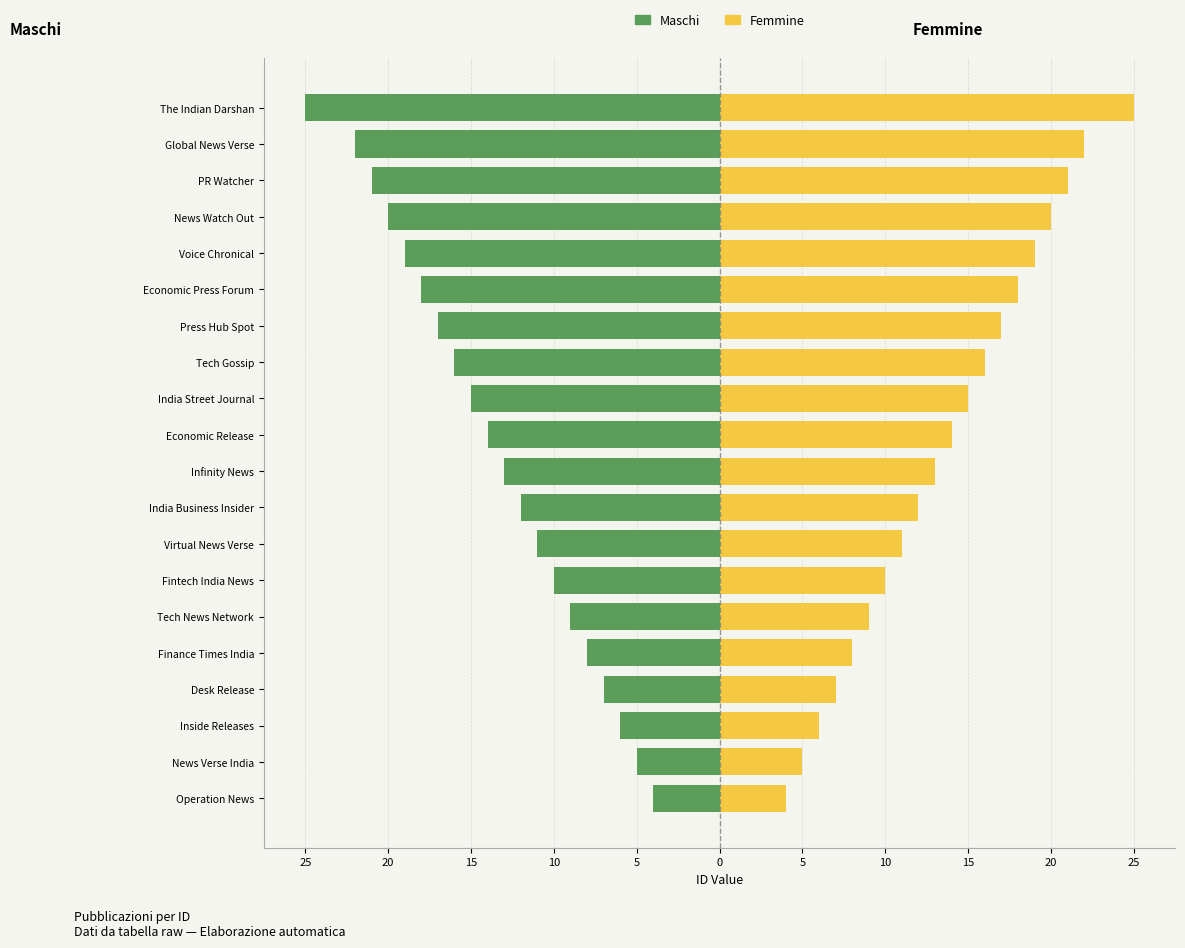

How many bars are there in each group?

2